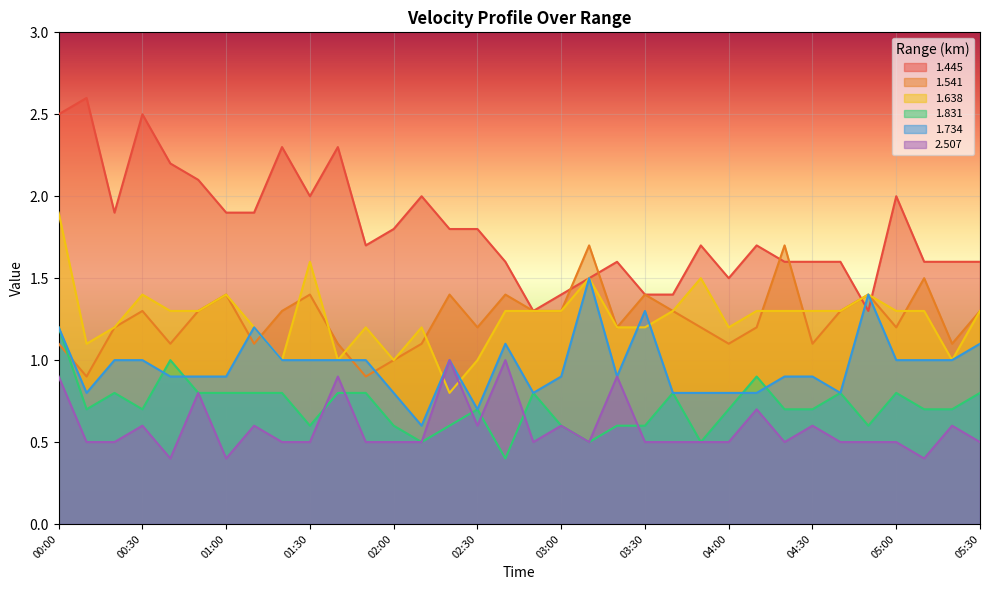

How many distinct data groups are displayed?

6